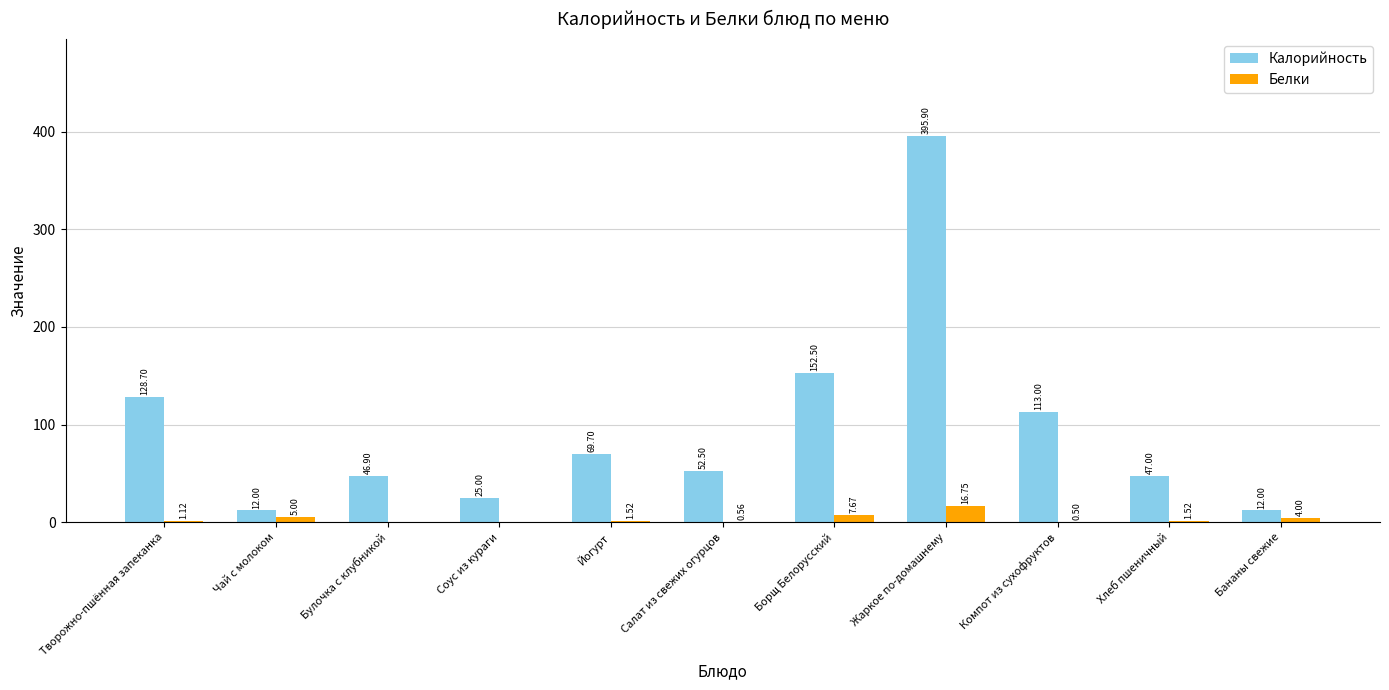

Is the value of Калорийность at Творожно-пшённая запеканка greater than the value of Белки at Борщ Белорусский?

Yes